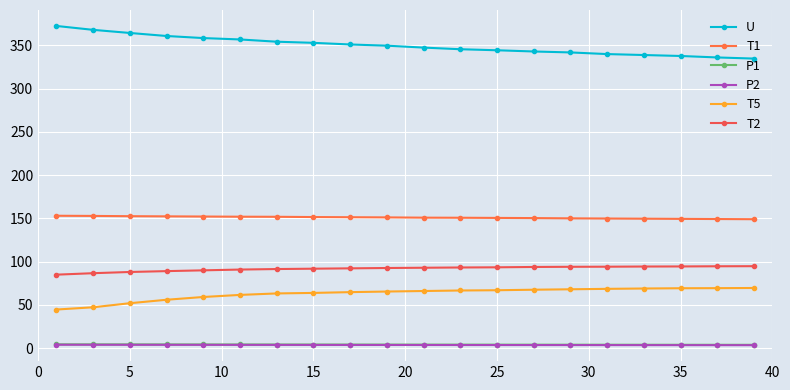

What is the average value of the T5 series?

63.0